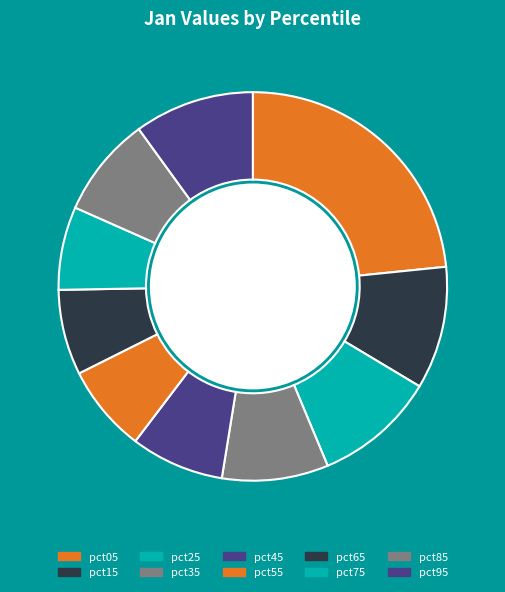

How many segments does this pie chart have?

10